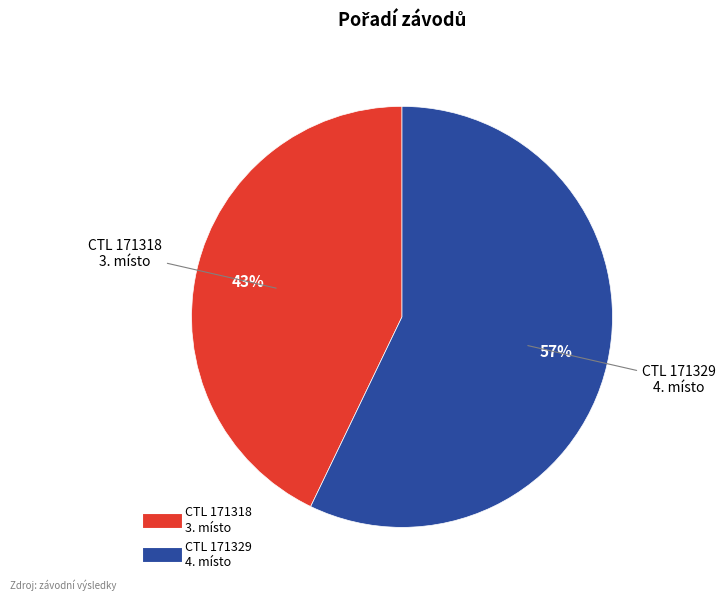

Is there any slice that represents more than half of the pie?

Yes